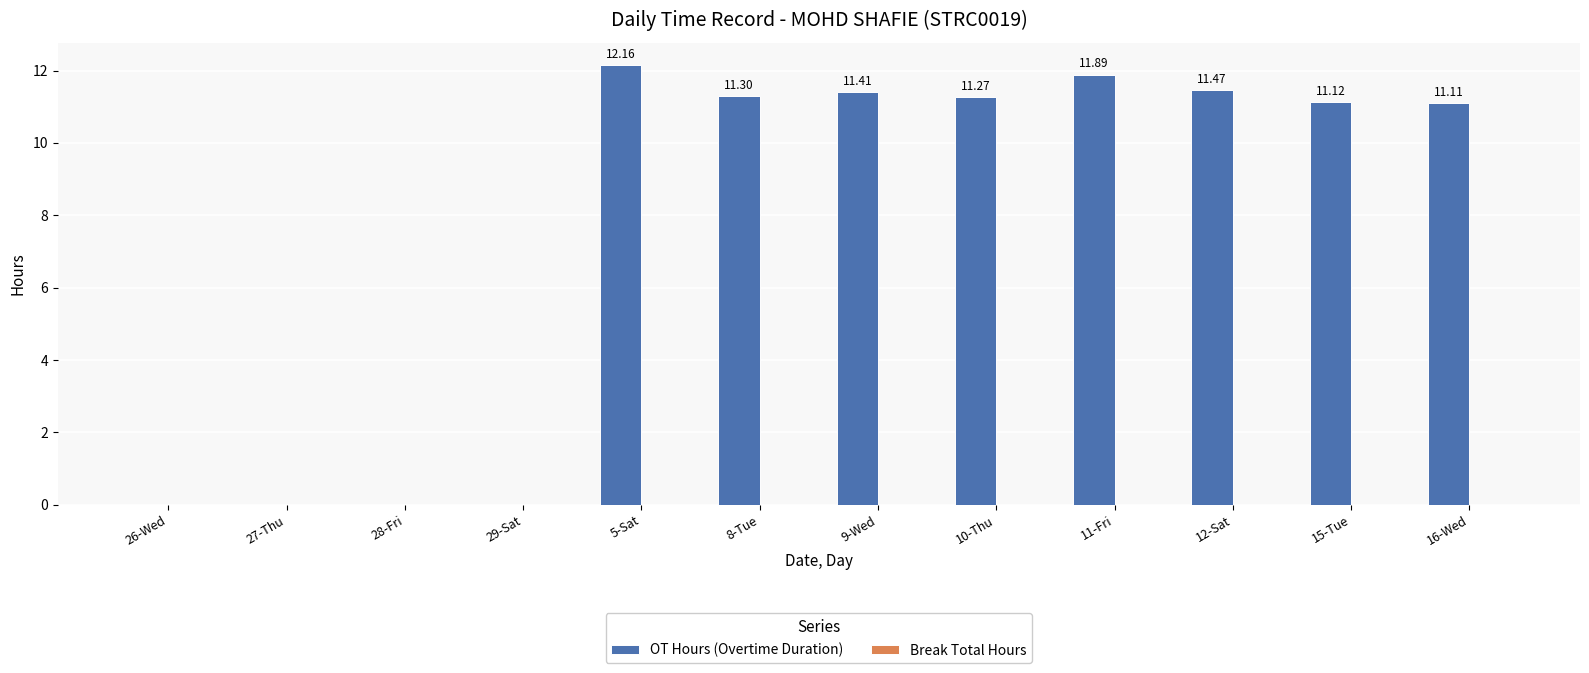

What is the sum of the values at 12-Sat and 11-Fri?

23.4